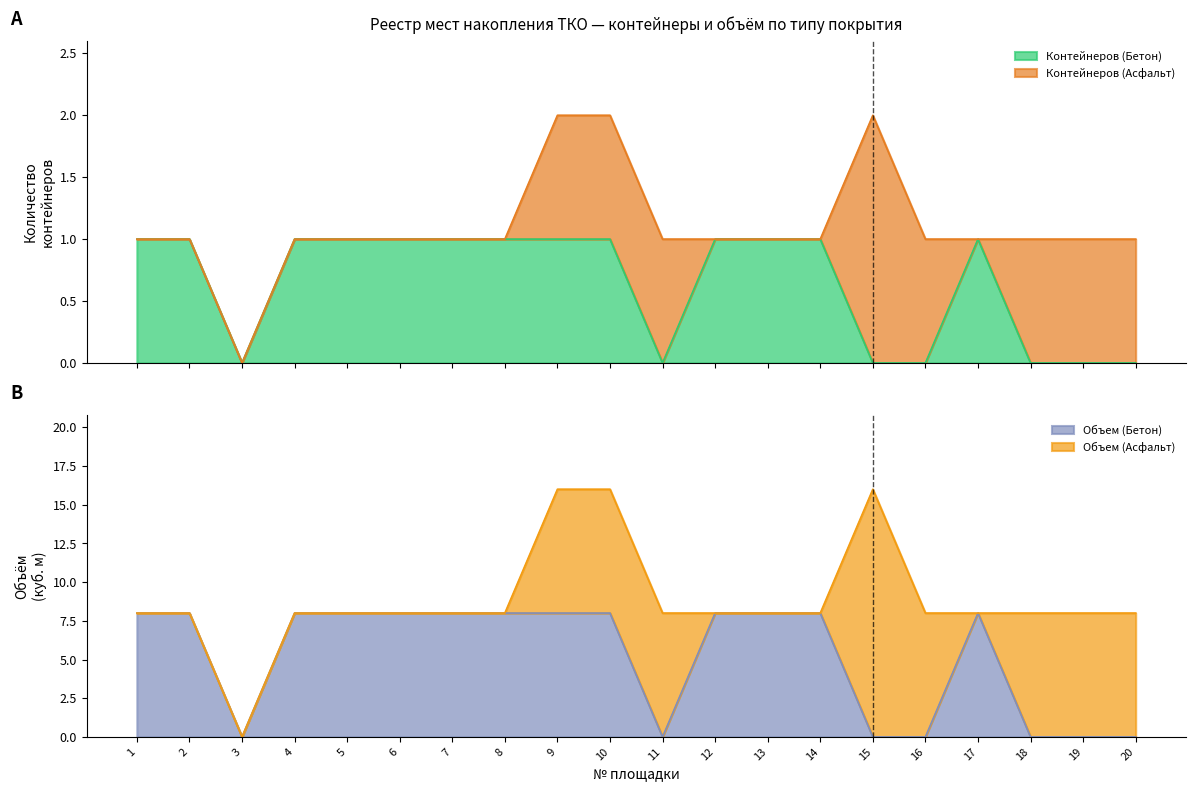

Reading left to right, extract all data points from this chart.

Контейнеров (Бетон): 1=1	2=1	3=0	4=1	5=1	6=1	7=1	8=1	9=1	10=1	11=0	12=1	13=1	14=1	15=0	16=0	17=1	18=0	19=0	20=0
Объем (Бетон): 1=8	2=8	3=0	4=8	5=8	6=8	7=8	8=8	9=8	10=8	11=0	12=8	13=8	14=8	15=0	16=0	17=8	18=0	19=0	20=0